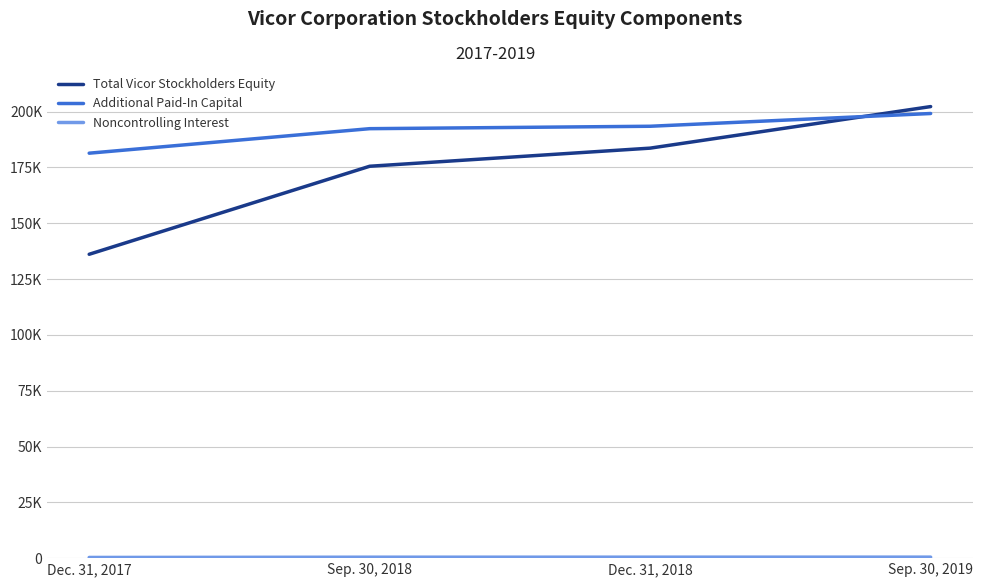

List the labels in order of Total Vicor Stockholders Equity value, largest first.

Sep. 30, 2019, Dec. 31, 2018, Sep. 30, 2018, Dec. 31, 2017